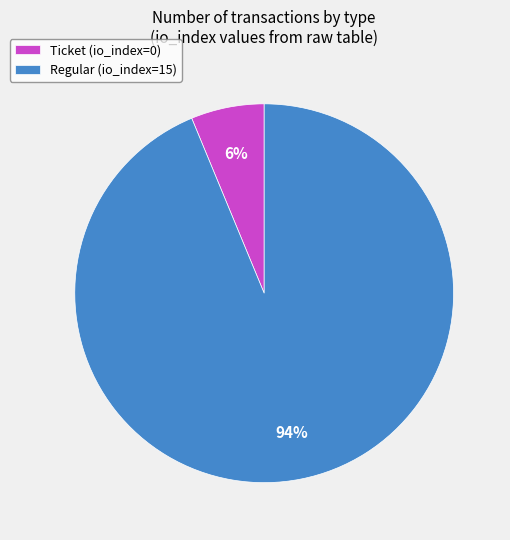

Which category has the biggest portion of the pie?

Regular (io_index=15)